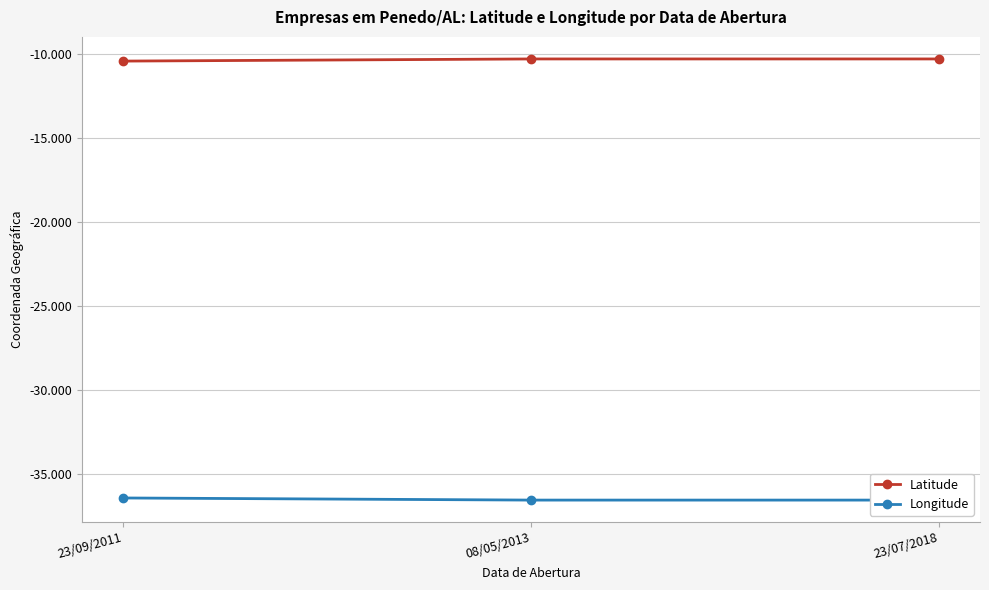

Reading right to left, list all the values displayed in this chart.

Latitude: 23/07/2018=-10.3	08/05/2013=-10.3	23/09/2011=-10.4
Longitude: 23/07/2018=-36.6	08/05/2013=-36.6	23/09/2011=-36.4